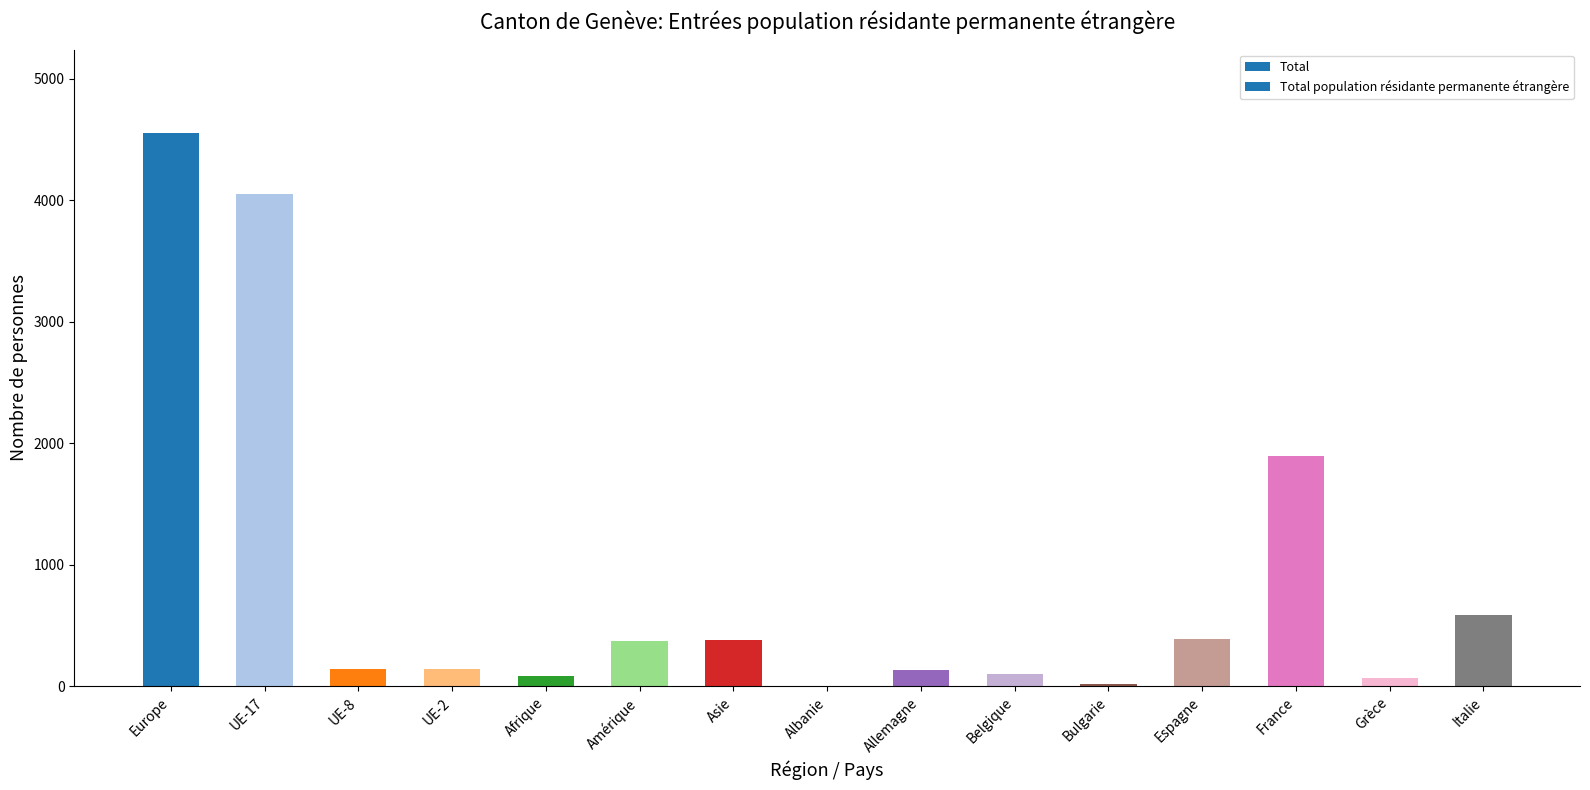

Where does the data first go above 147?

Europe